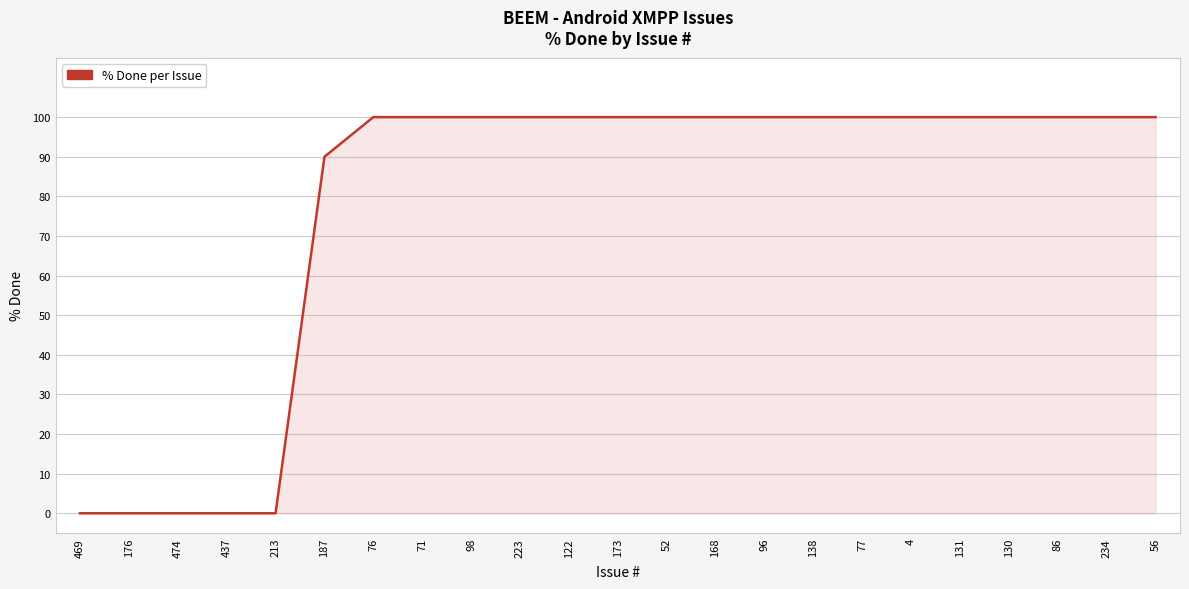

The value at 131 is 100. True or false?

True